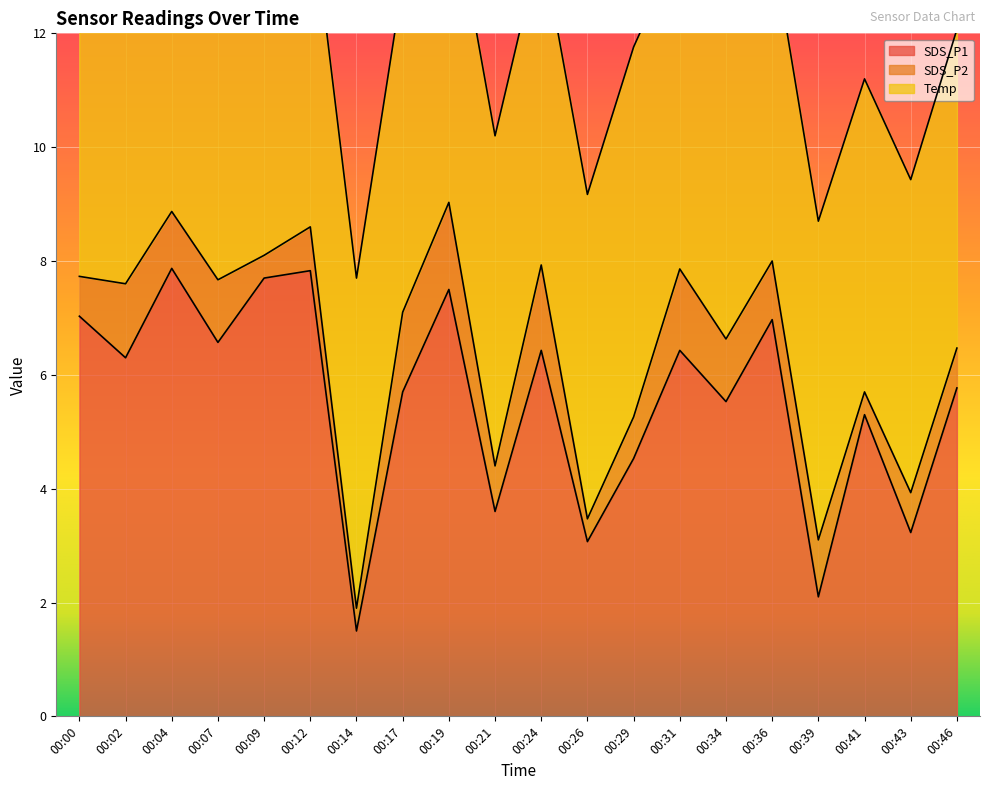

Which has a higher value, 00:21 or 00:26?

00:21